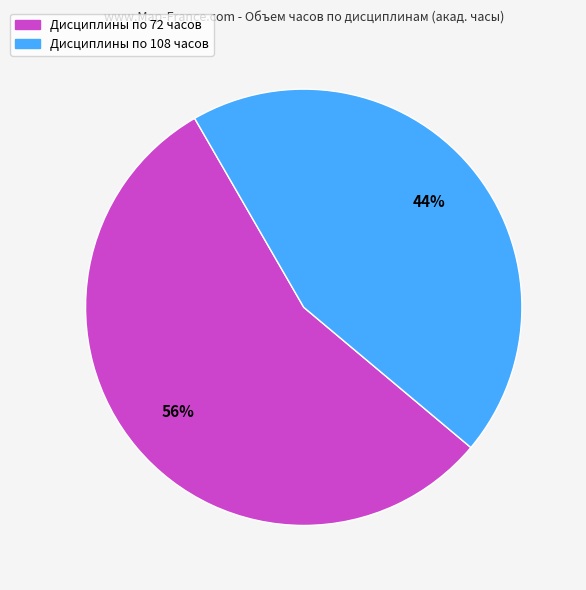

Count the number of slices in the pie.

2